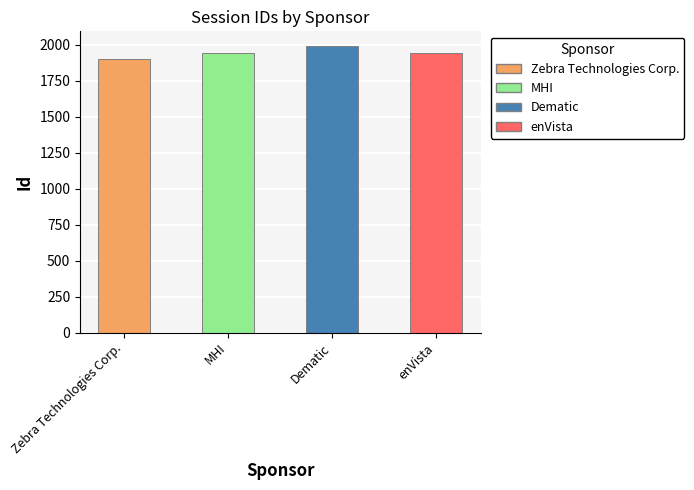

What is the greatest value displayed?

1995